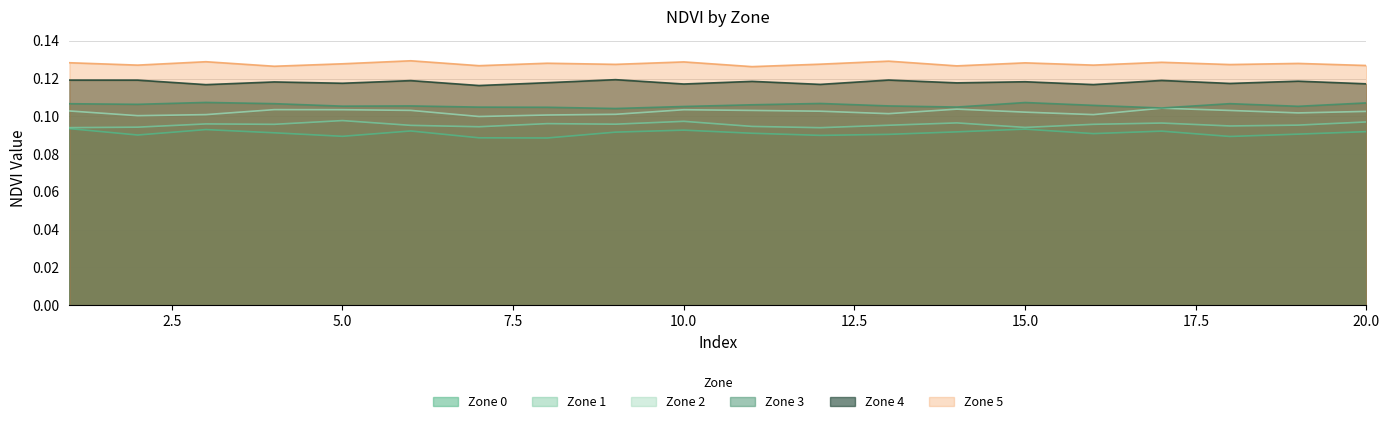

How many Zone 4 values are between 0 and 1?

20